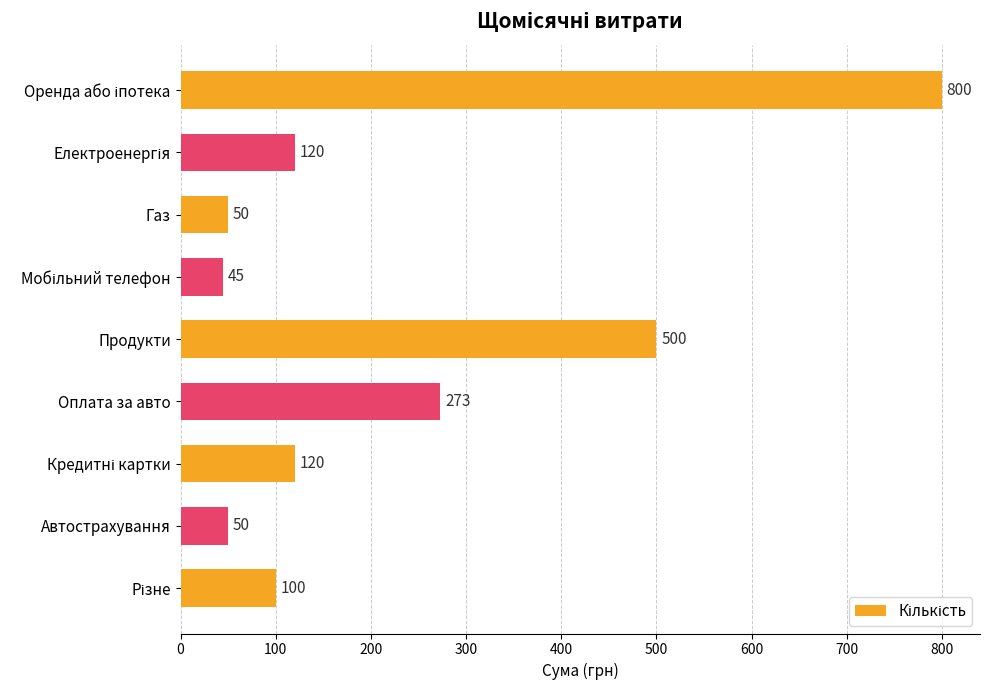

The value at Продукти is 886. True or false?

False